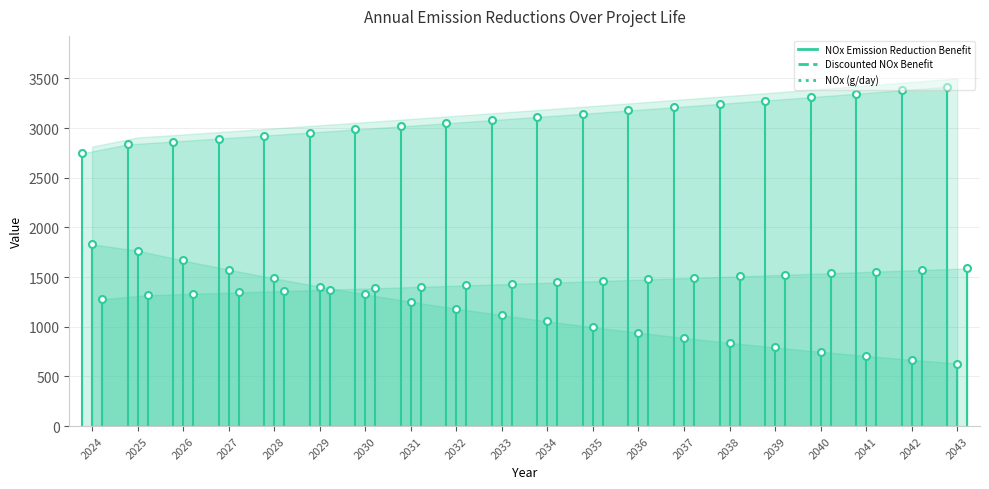

How many values in the NOx (g/day) series are below 1275?

1